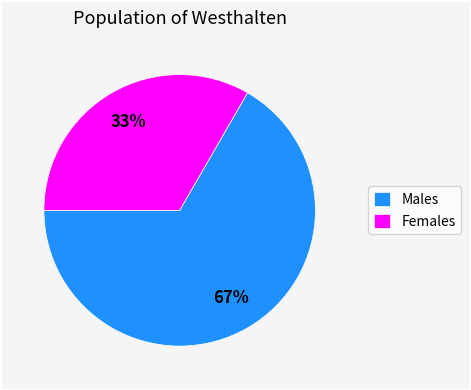

Is the sum of Females and Males greater than half?

Yes